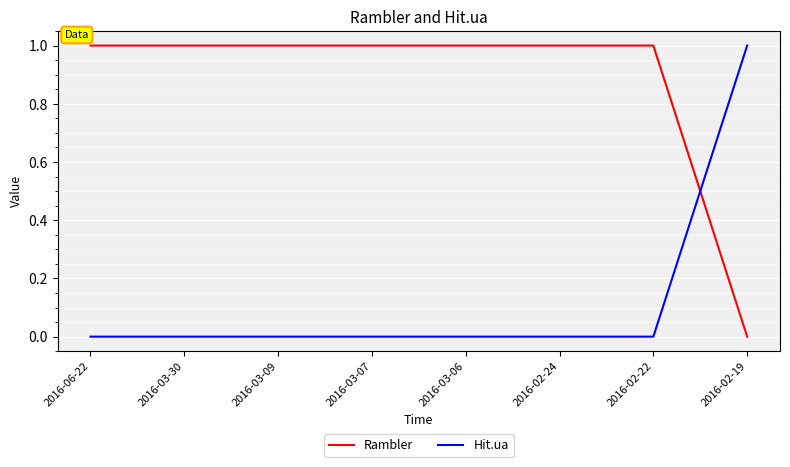

Which category has the highest value in the Hit.ua series?

2016-02-19